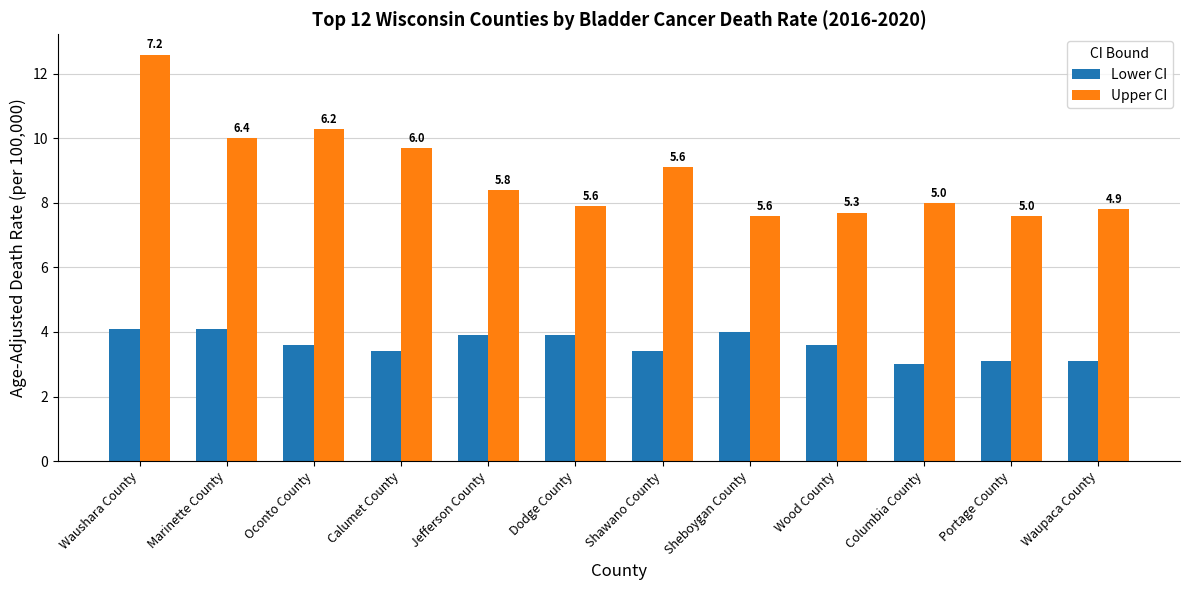

How many groups of bars are there?

12